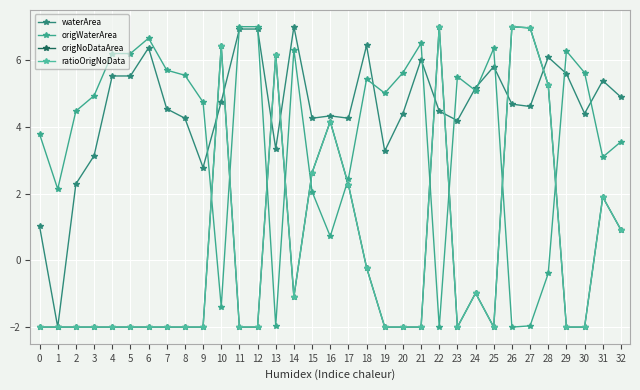

How many negative values does the ratioOrigNoData series have?

22